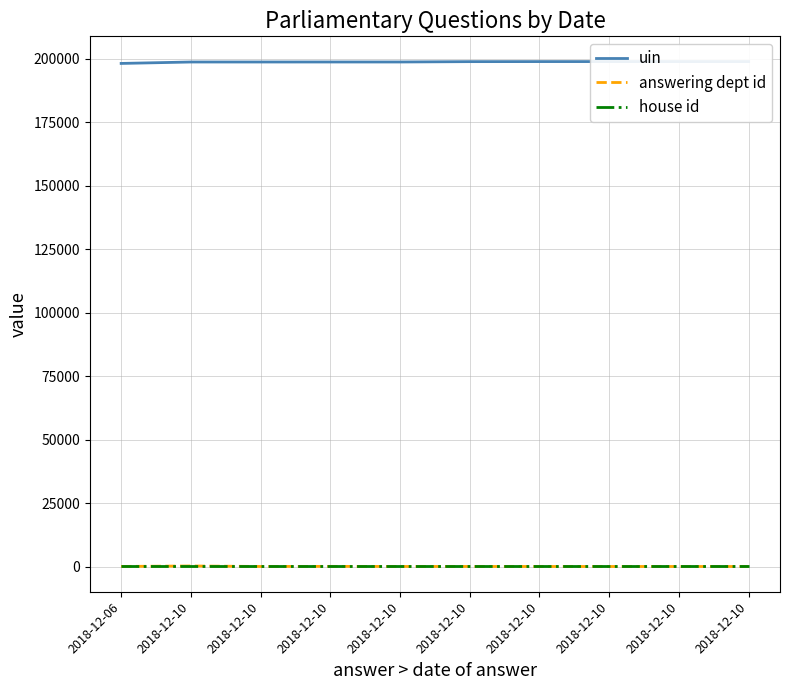

What is the sum of the house id values at 2018-12-10 and 2018-12-10?

2